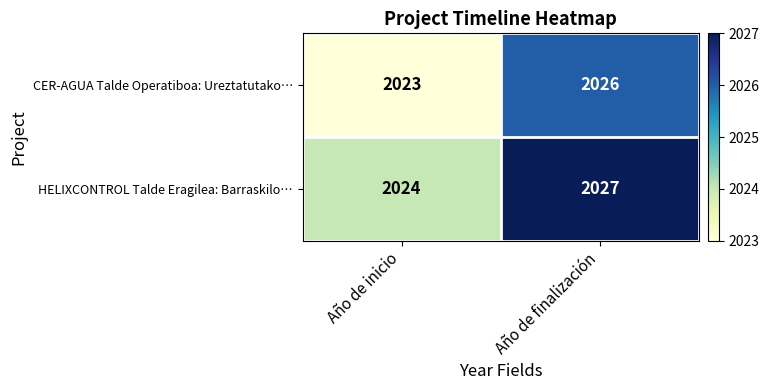

True or false: HELIXCONTROL Talde Eragilea: Barraskilo… has a value of 2027 at Año de finalización.

True